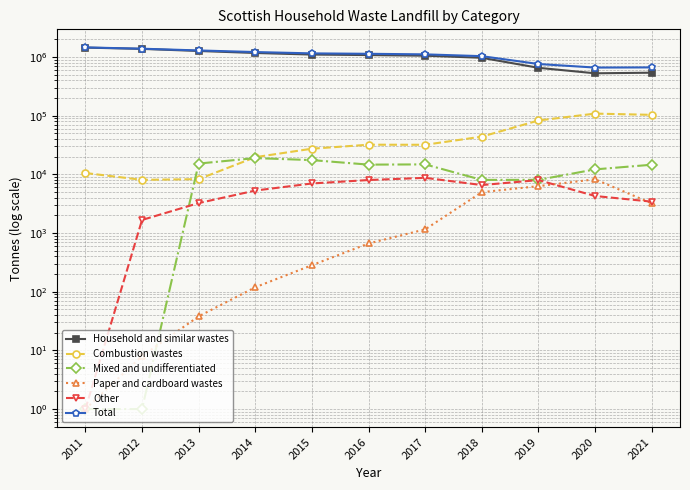

Reading right to left, list all the values displayed in this chart.

Household and similar wastes: 539229.0	526466.0	653128.0	968043.0	1050456.0	1076564.0	1098472.0	1168571.0	1264025.0	1372425.8	1443265.1
Combustion wastes: 103113.0	108304.0	82697.0	43861.0	31882.0	31955.0	27325.0	19599.0	8275.0	8050.4	10524.3
Mixed and undifferentiated: 14569.0	12136.0	8053.0	8033.0	14760.0	14632.0	17468.0	18905.0	15254.0	1.0	1.0
Paper and cardboard wastes: 3199.0	8232.0	6286.0	4964.0	1154.0	663.0	283.0	119.0	38.0	8.0	1.0
Other: 3423.0	4272.0	7975.0	6564.0	8711.0	7994.0	6985.0	5290.0	3236.0	1668.8	1.0
Total: 663533.0	659410.0	758139.0	1031465.0	1106963.0	1131808.0	1150533.0	1212484.0	1290828.0	1382153.0	1453789.4